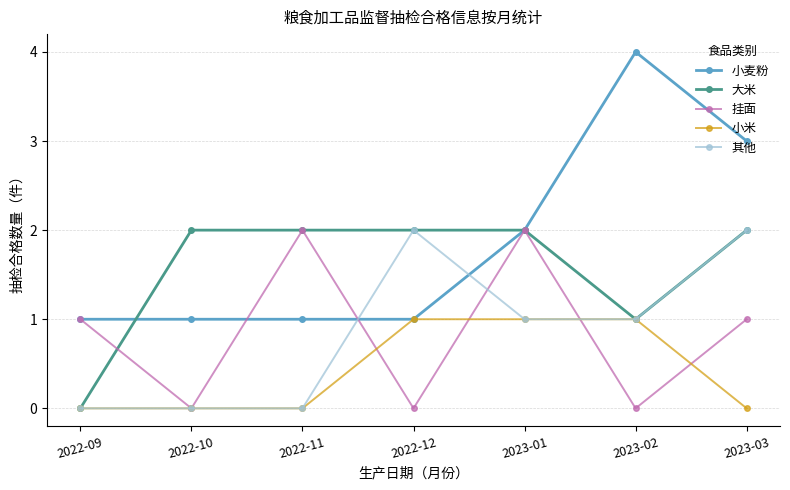

In 小麦粉, how many points are higher than both neighbors (excluding endpoints)?

1